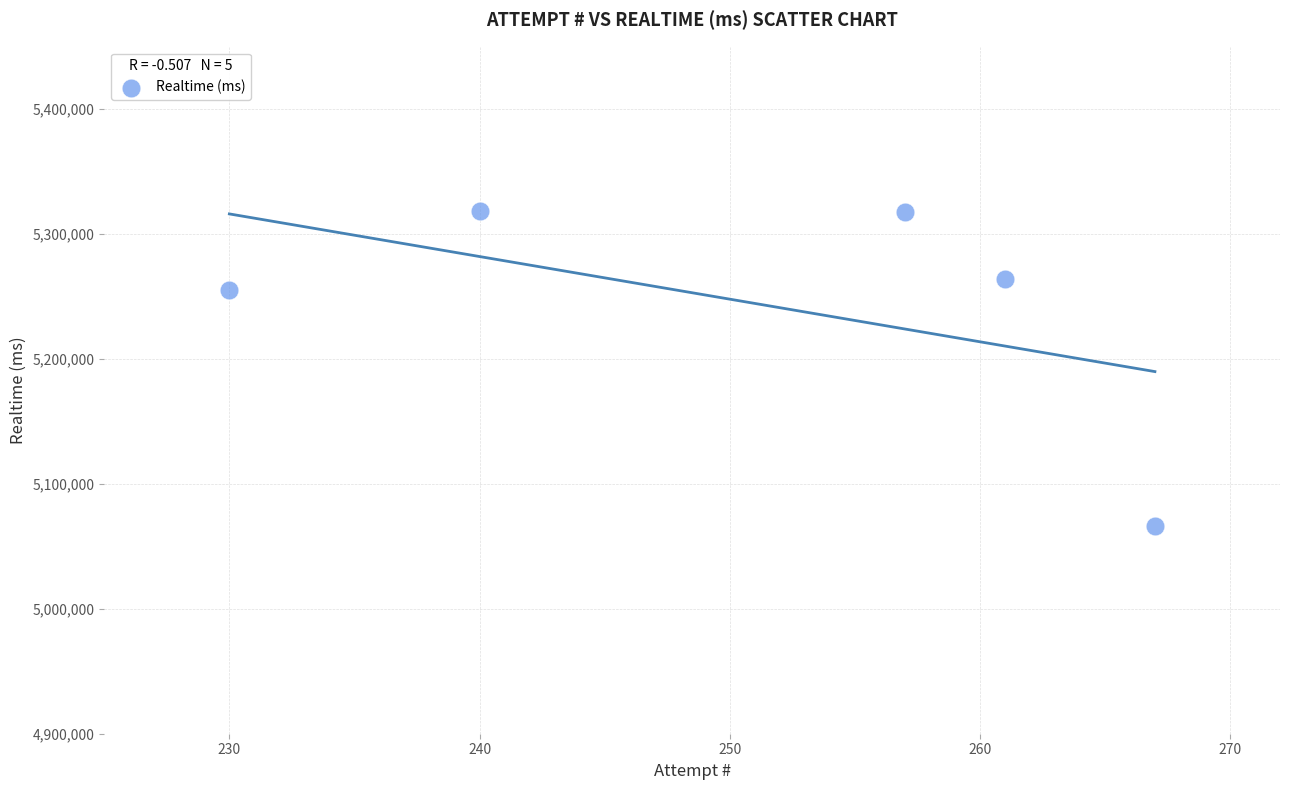

What Y value in the scatter plot is closest to 5192563?

5255183